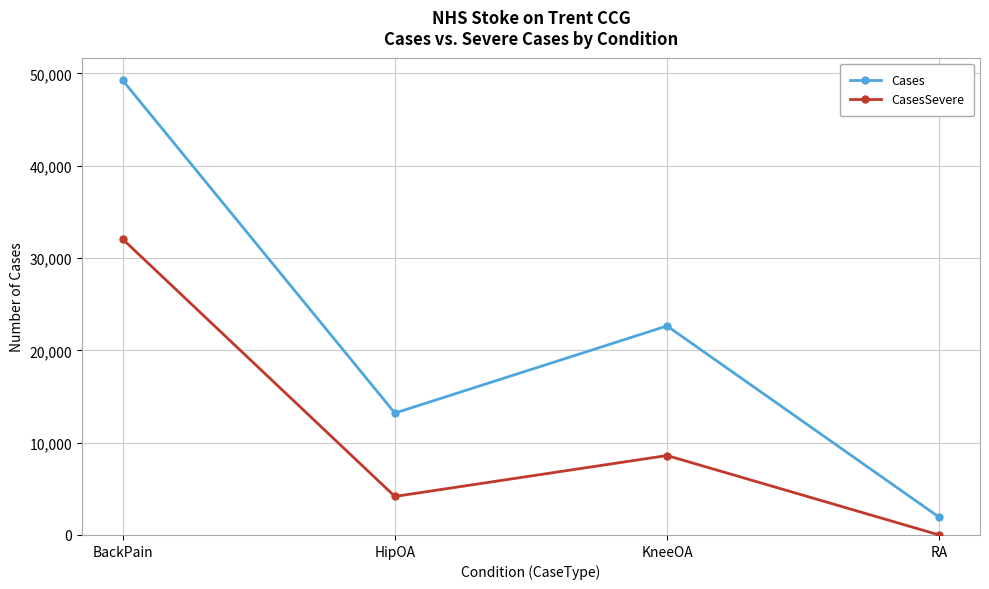

Which series has the largest range (max minus min)?

Cases